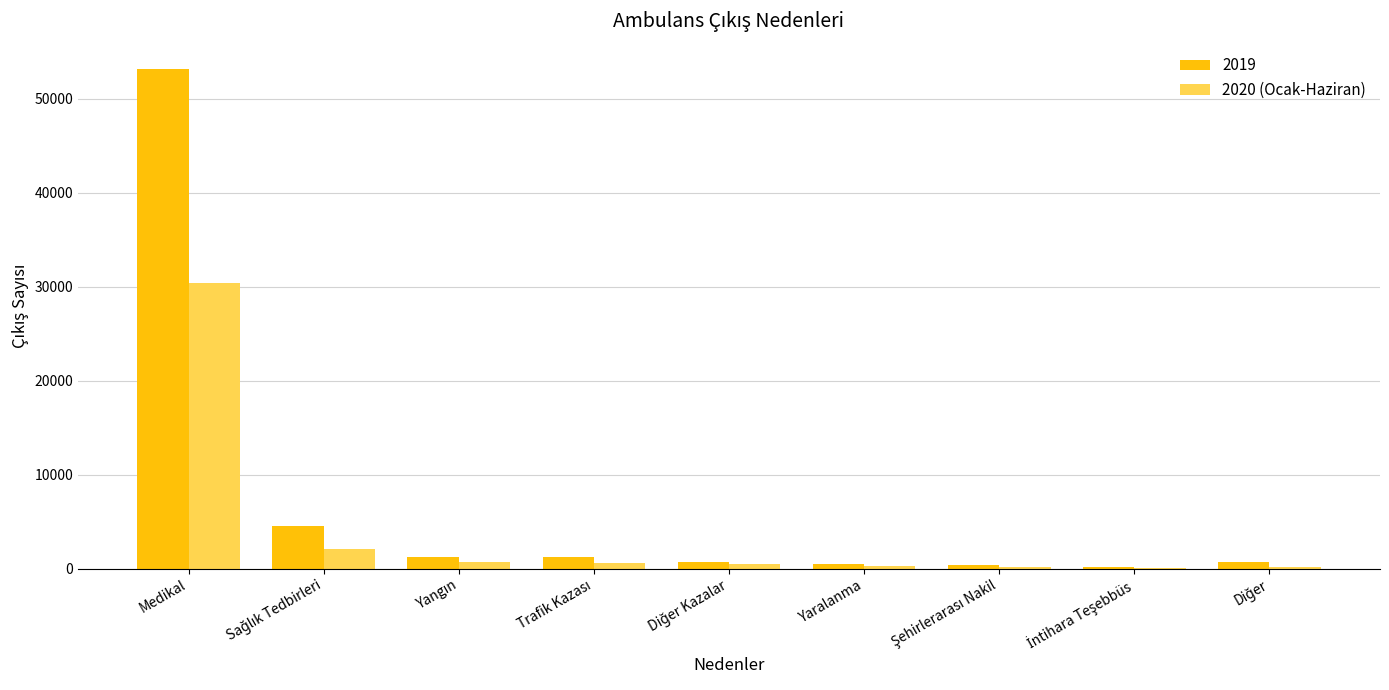

At which category is the sum across all series the highest?

Medikal